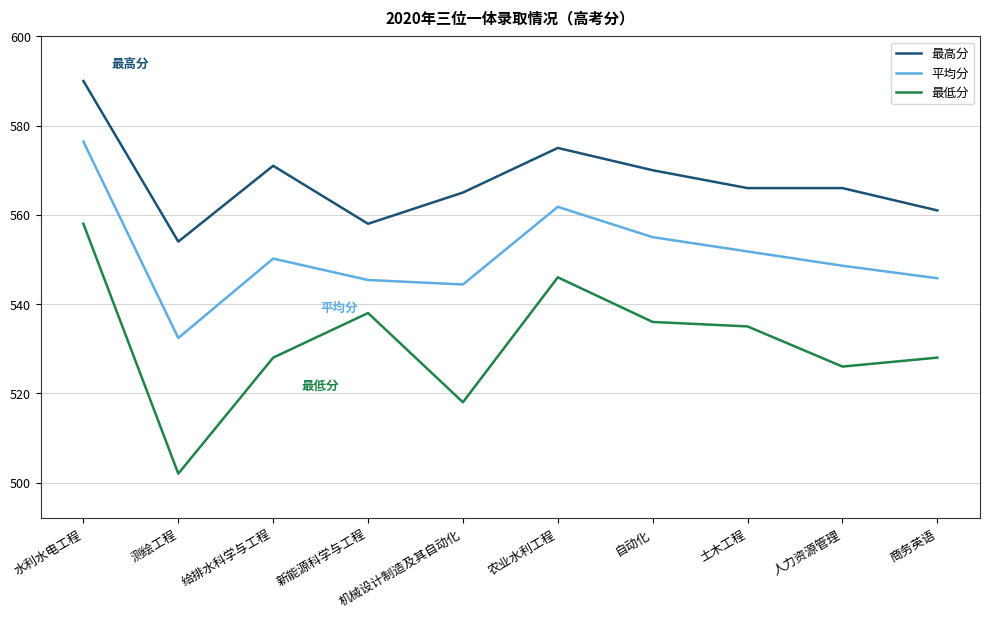

At how many categories does at least one series exceed 578?

1